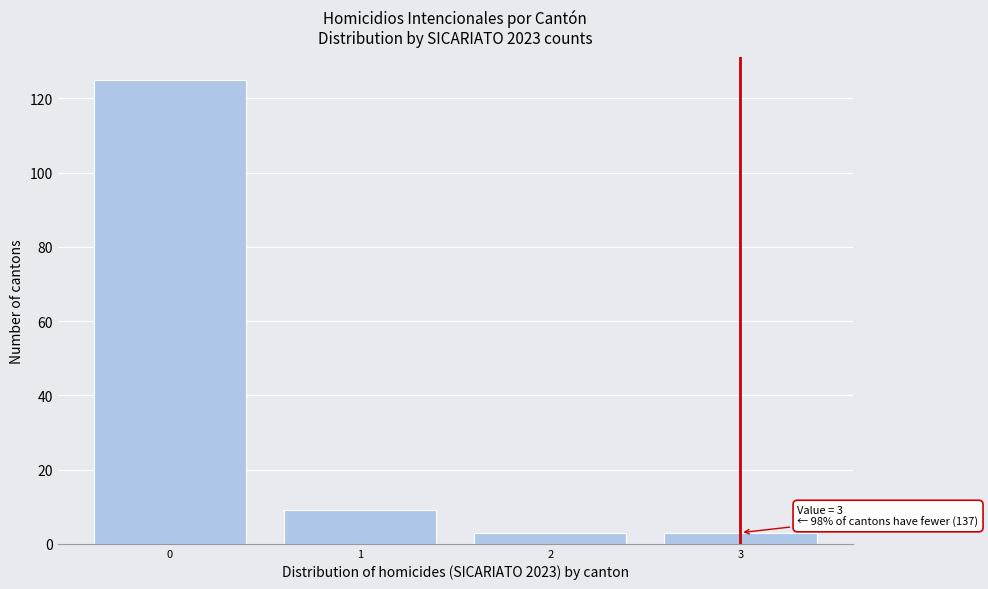

Which range on the x-axis has the tallest bar?

-0.5 to 0.5